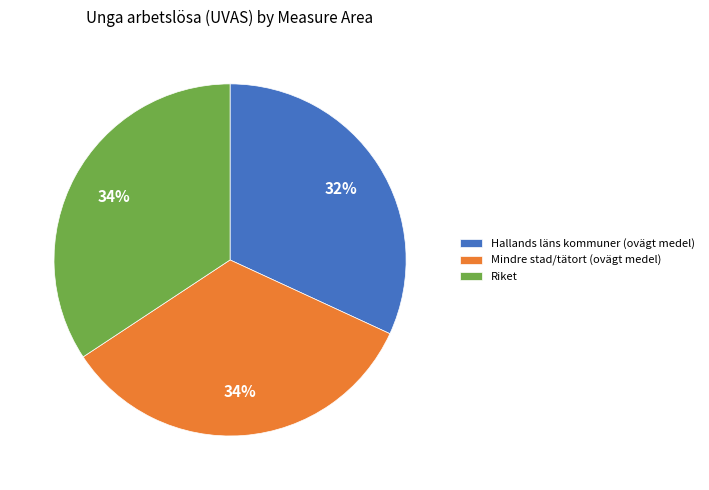

What percentage is the Riket slice, to the nearest percent?

34%